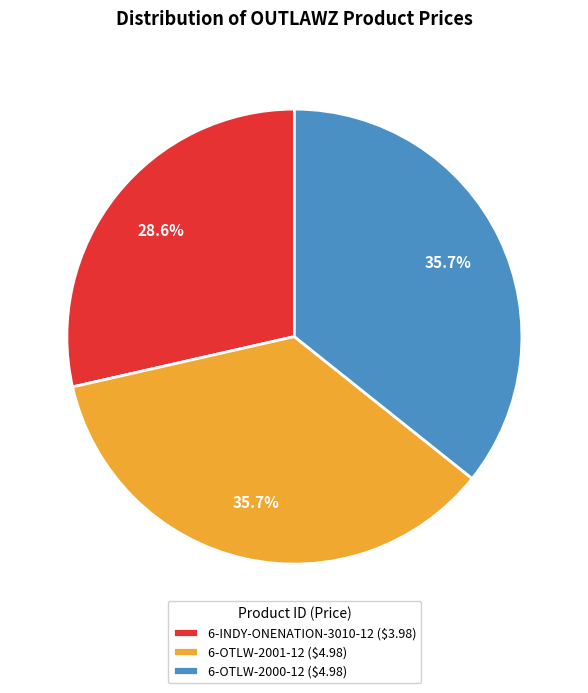

What percentage is NOT represented by 6-OTLW-2000-12?

64.3%